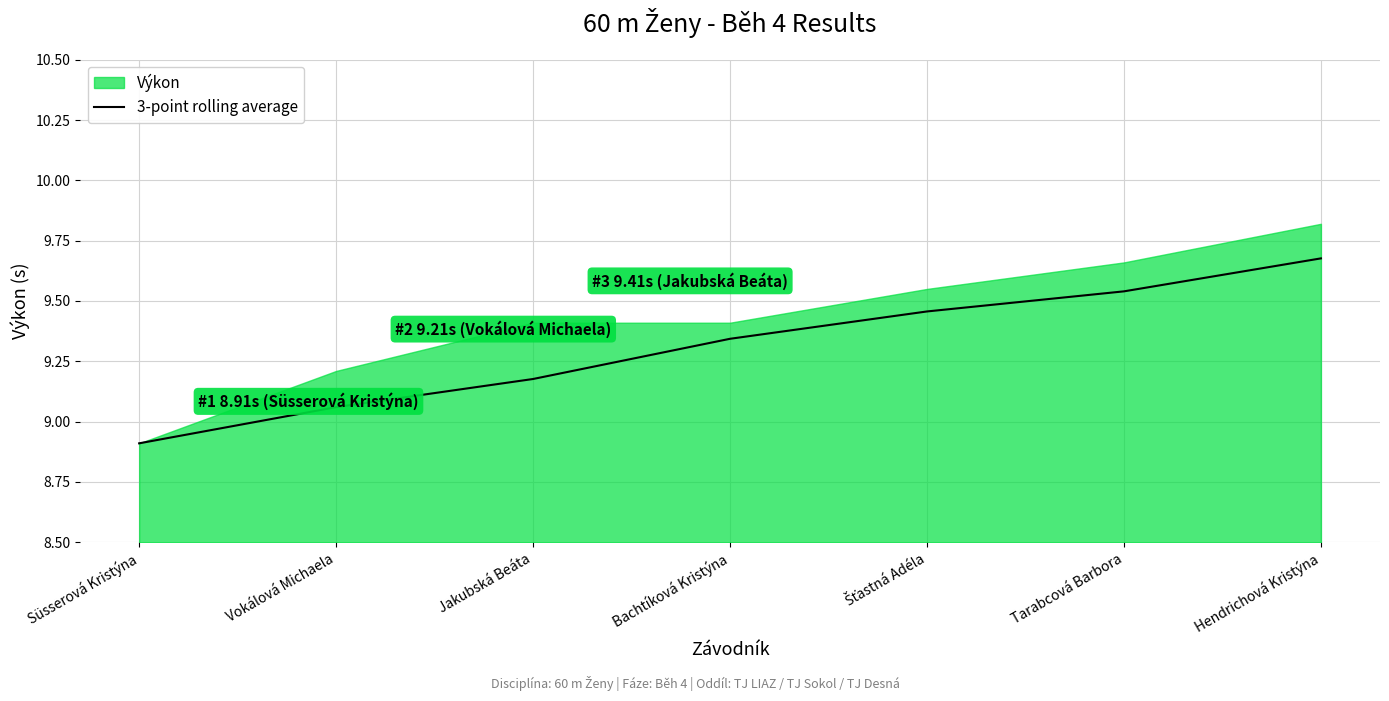

What is the change in value from Bachtíková Kristýna to Šťastná Adéla?

+0.1